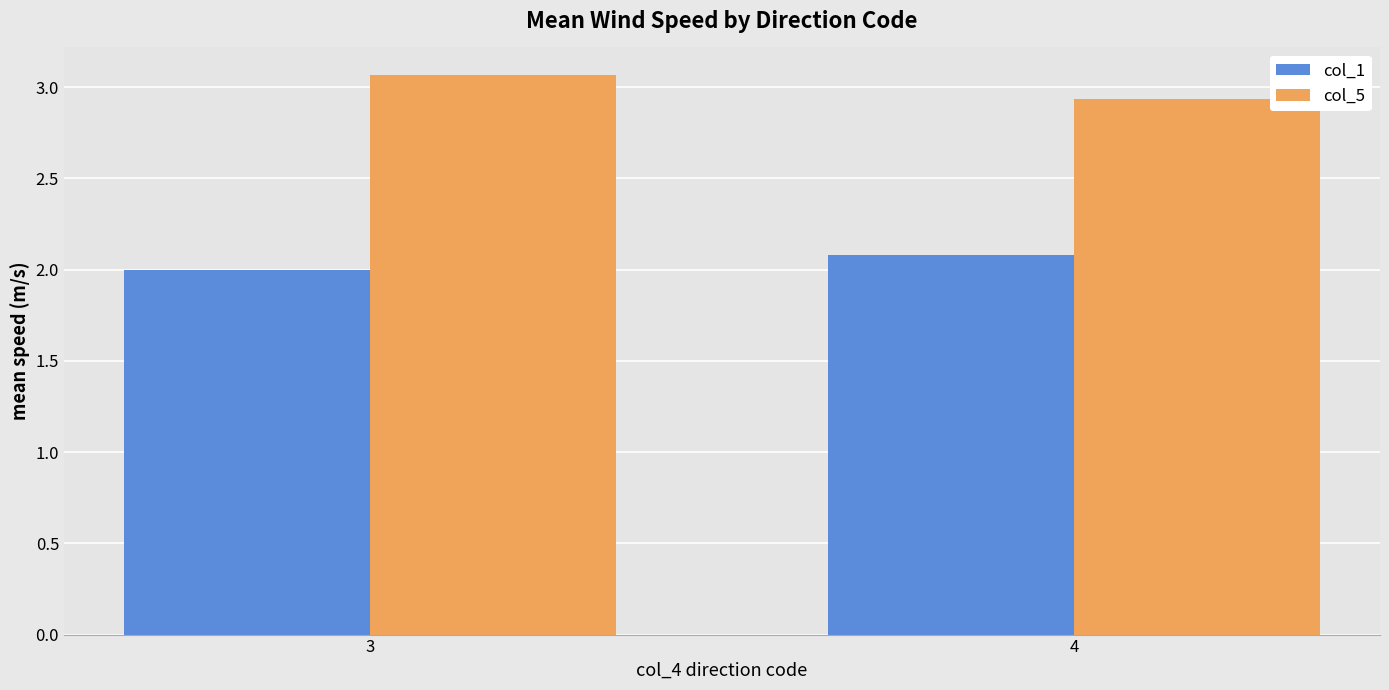

What is the average value of the col_5 series?

3.0